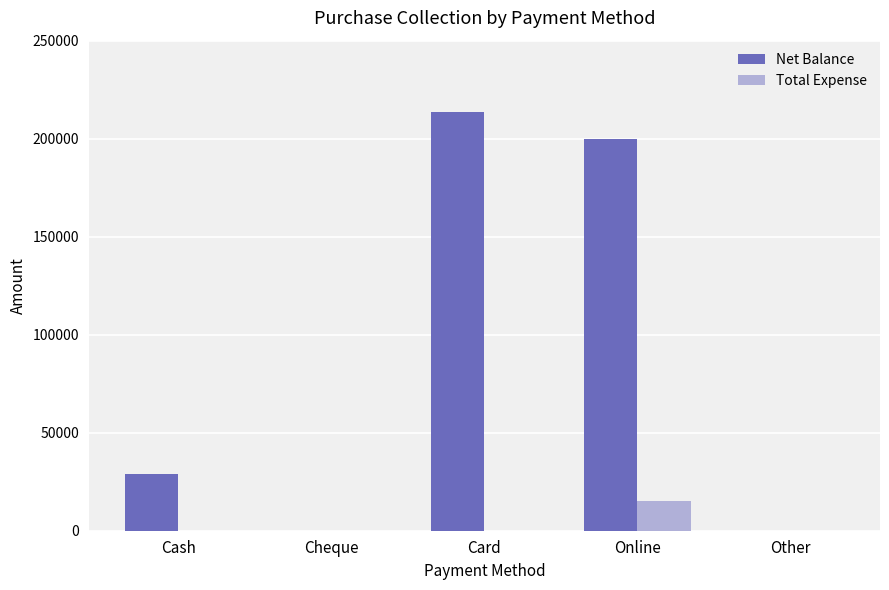

Between Cash and Other, which series saw the biggest shift?

Net Balance